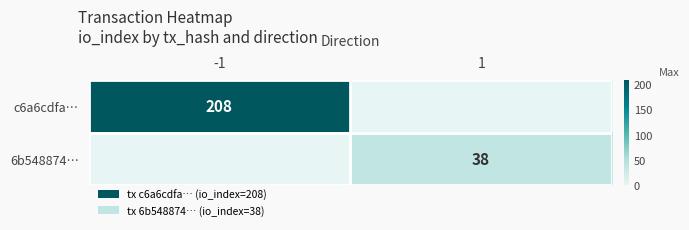

At how many categories does at least one series exceed 2?

2